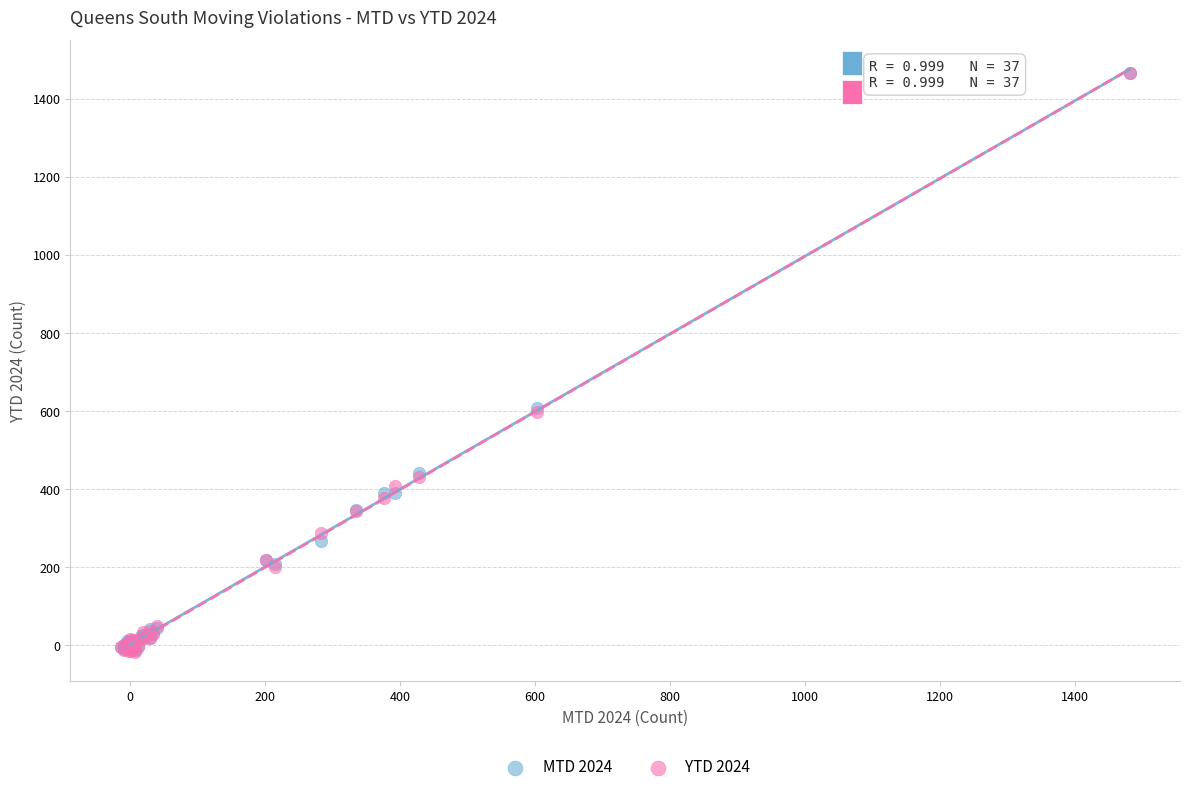

Which series has the largest Y range (max minus min)?

YTD 2024